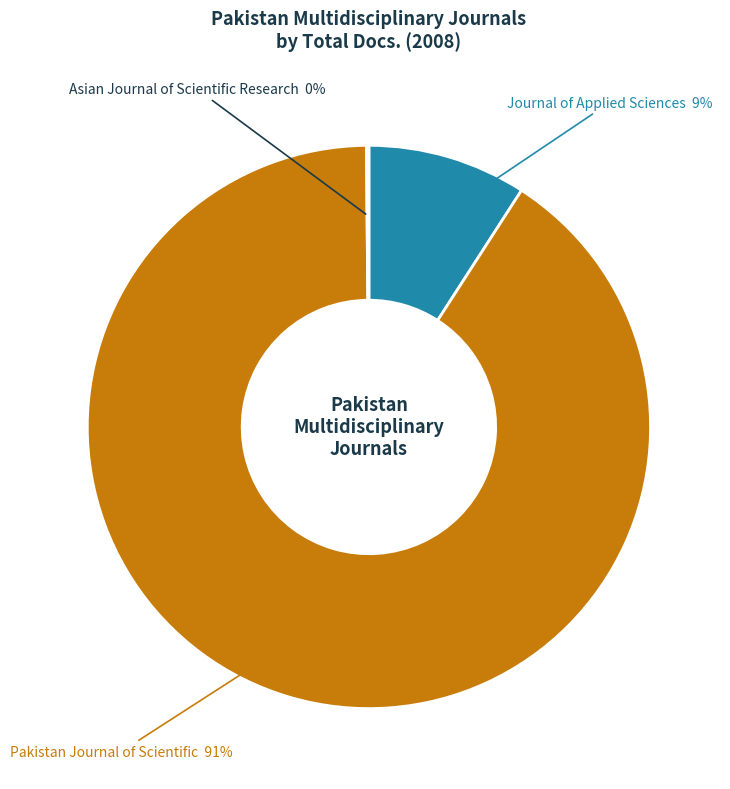

To the nearest percent, what is the average slice percentage?

33%